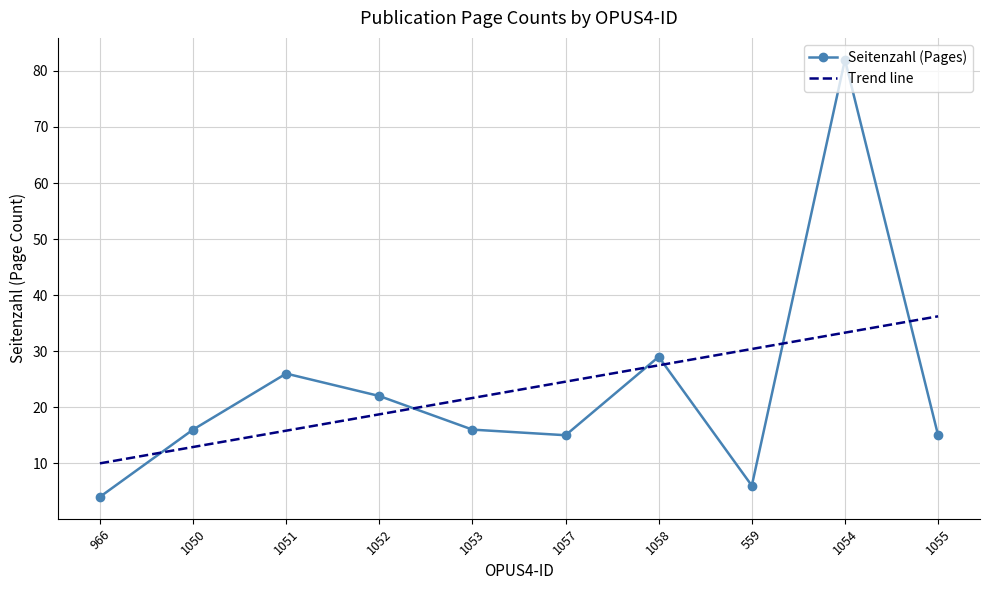

Which category has the lowest value across all series?

966